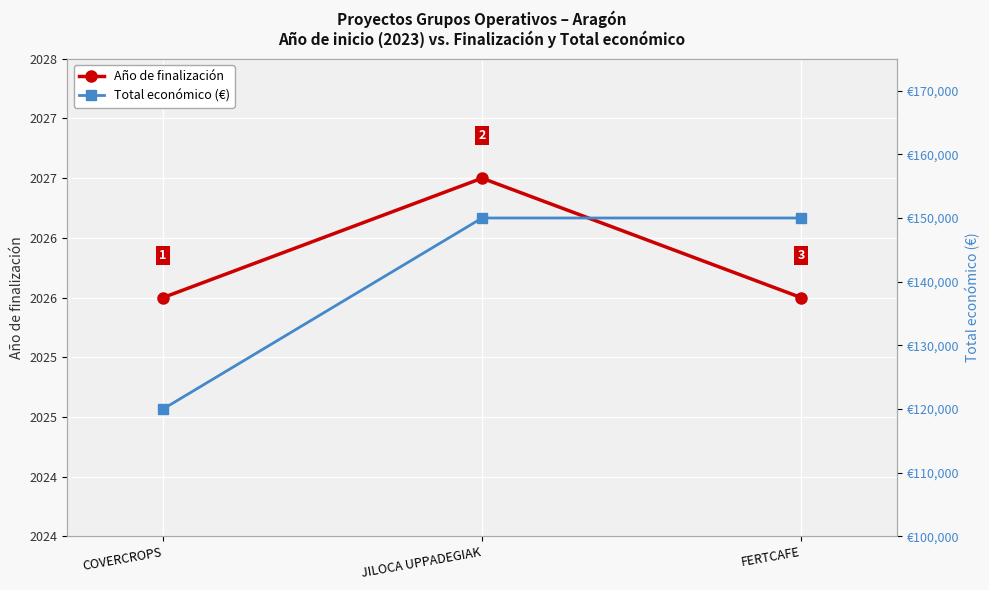

What are all the series names shown in the legend?

Año de finalización, Total económico (€)